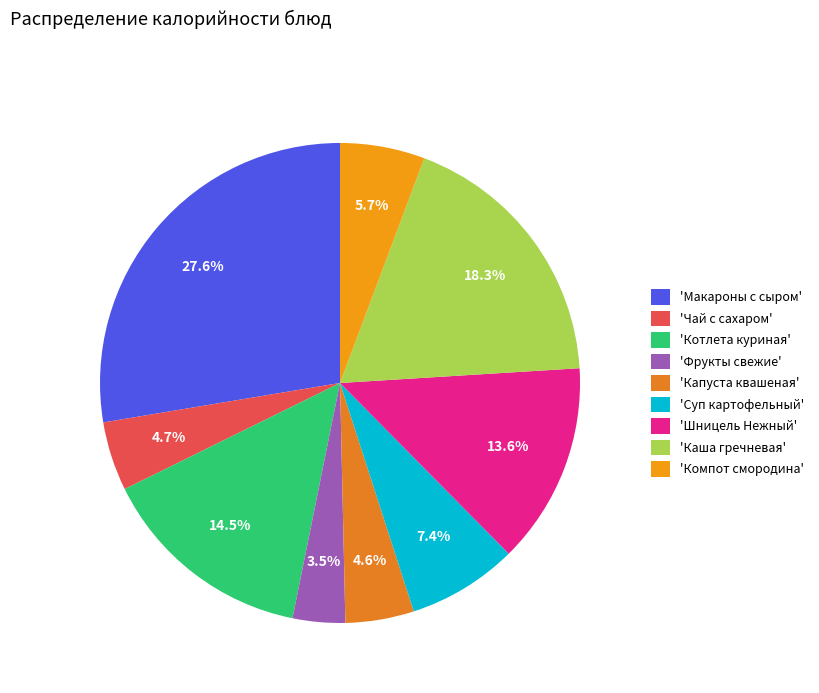

How many slices are in this pie chart?

9